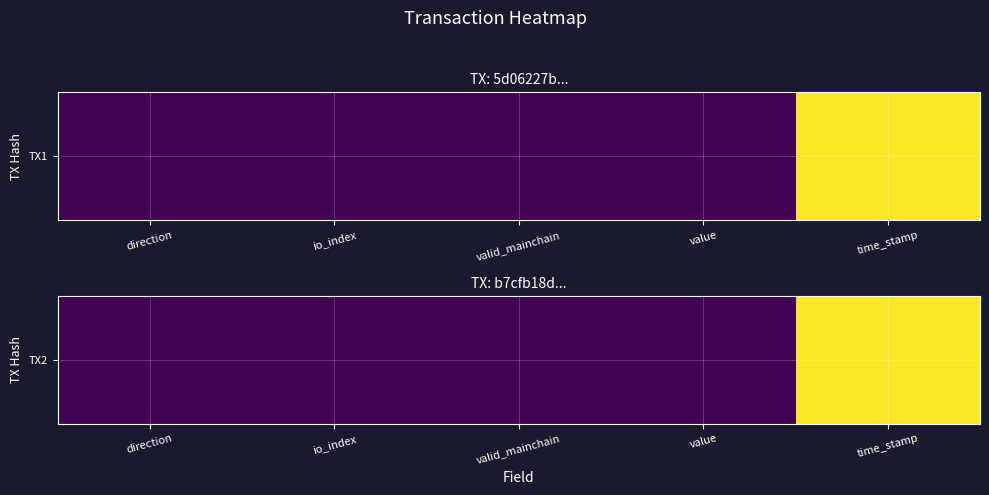

At which label does the data first exceed 3?

value